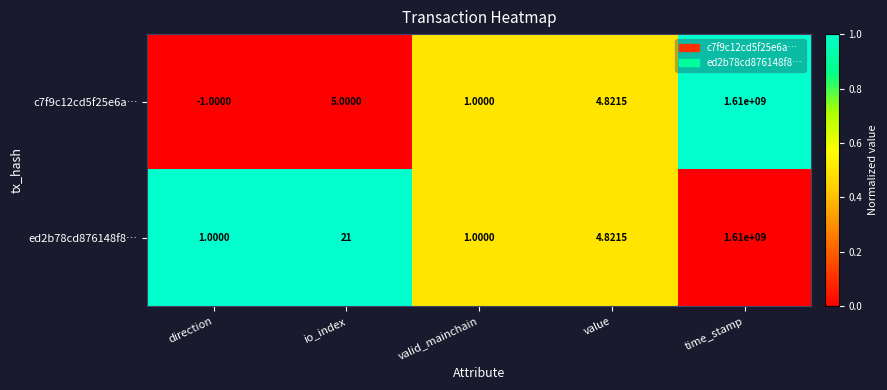

Which category has the lowest value across all series?

direction